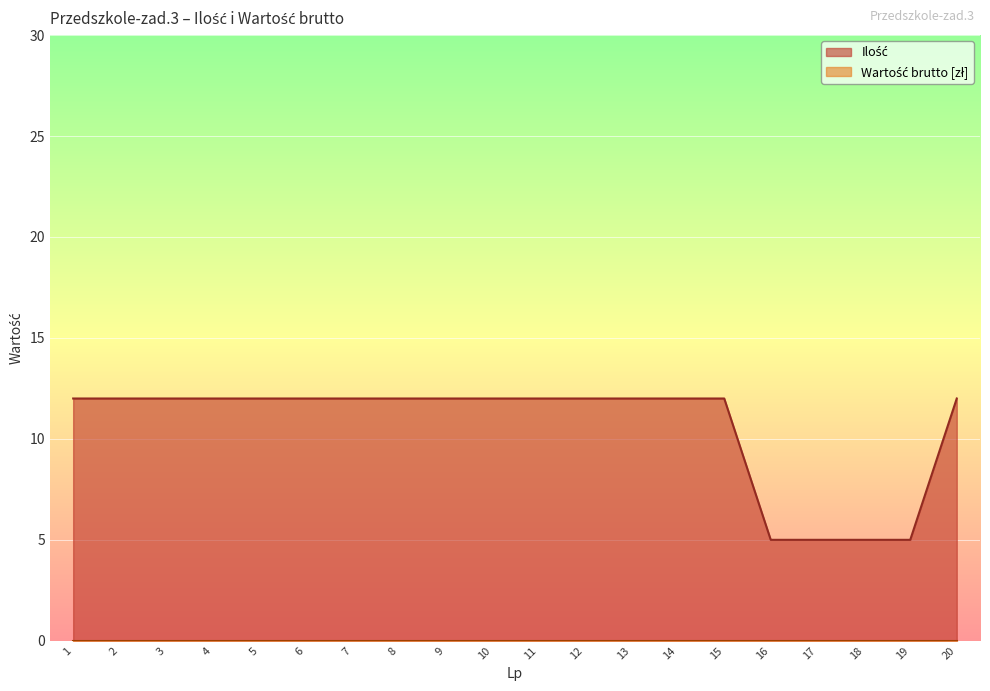

What is the difference between the second highest and second lowest values?

7